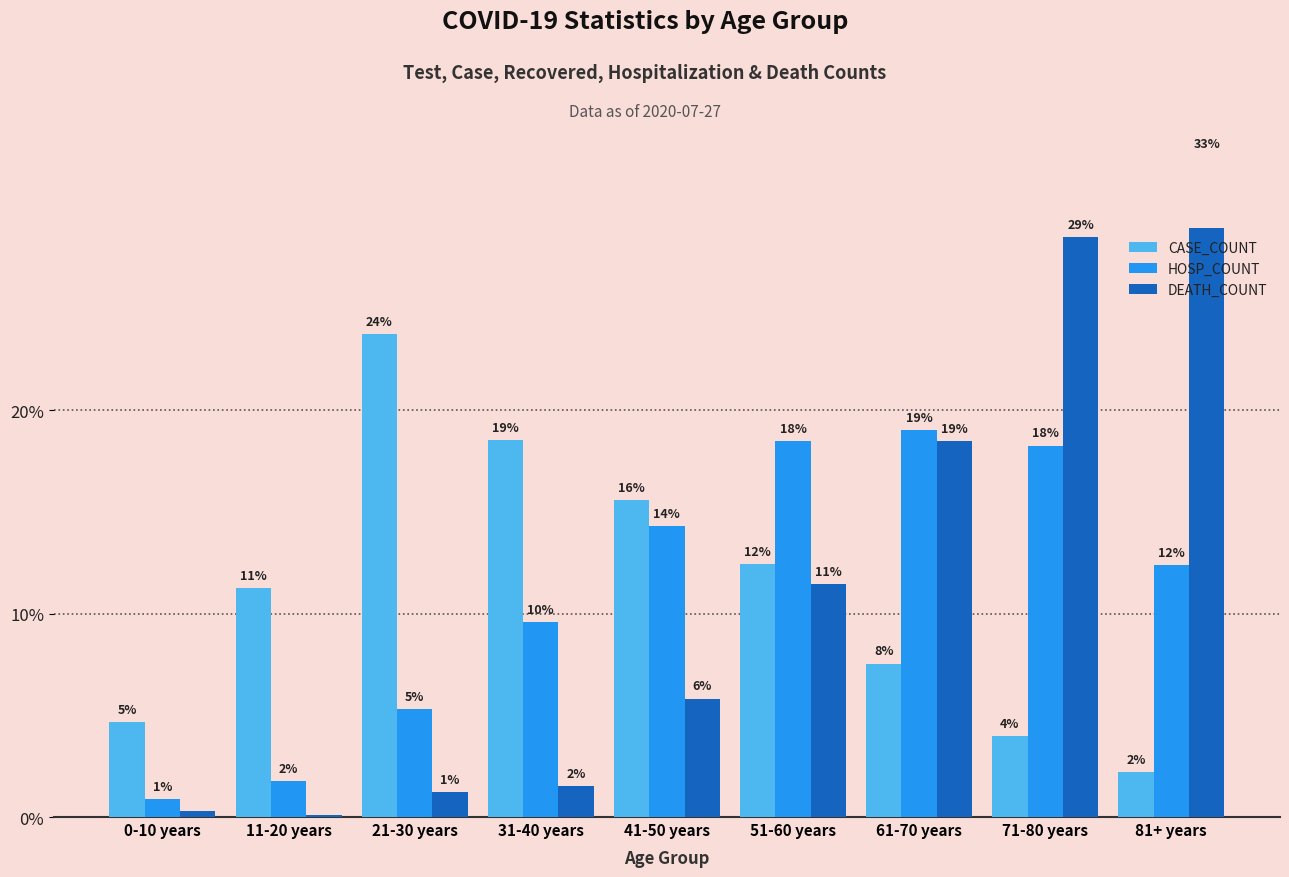

What is the difference between the HOSP_COUNT values at 71-80 years and 21-30 years?

0.1